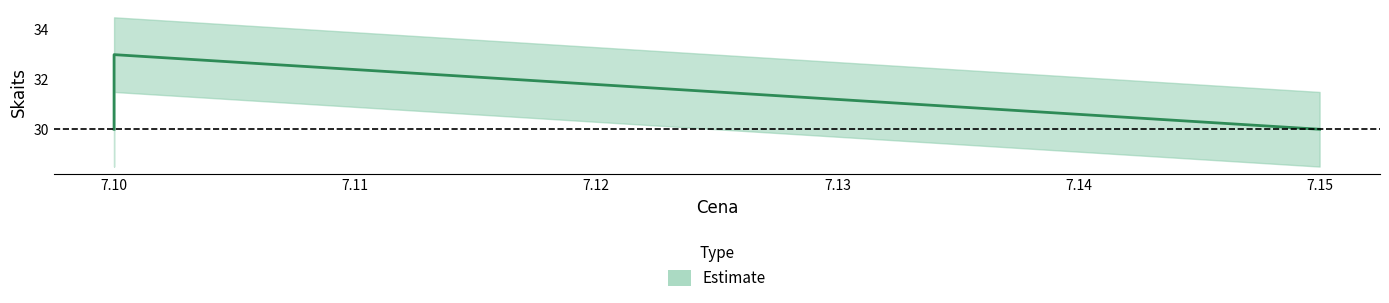

How many lines are shown in the chart?

1